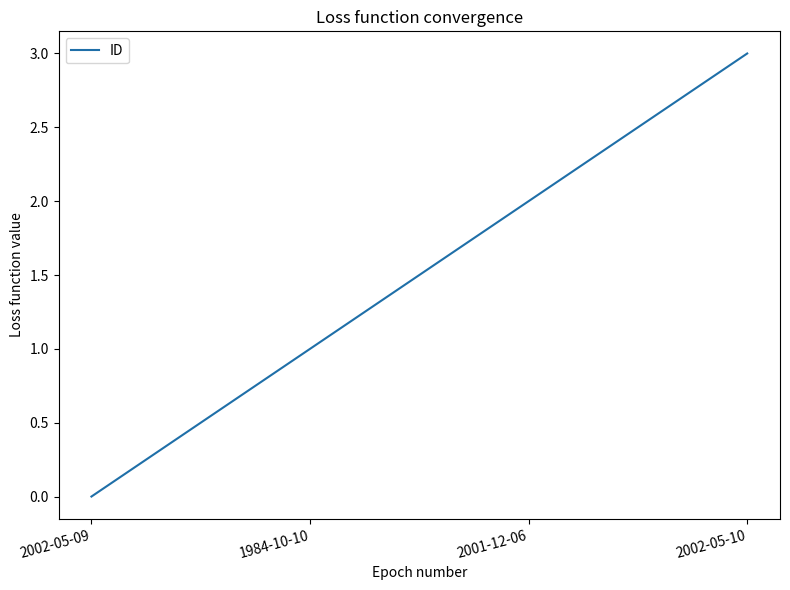

What position from the right is 1984-10-10?

3